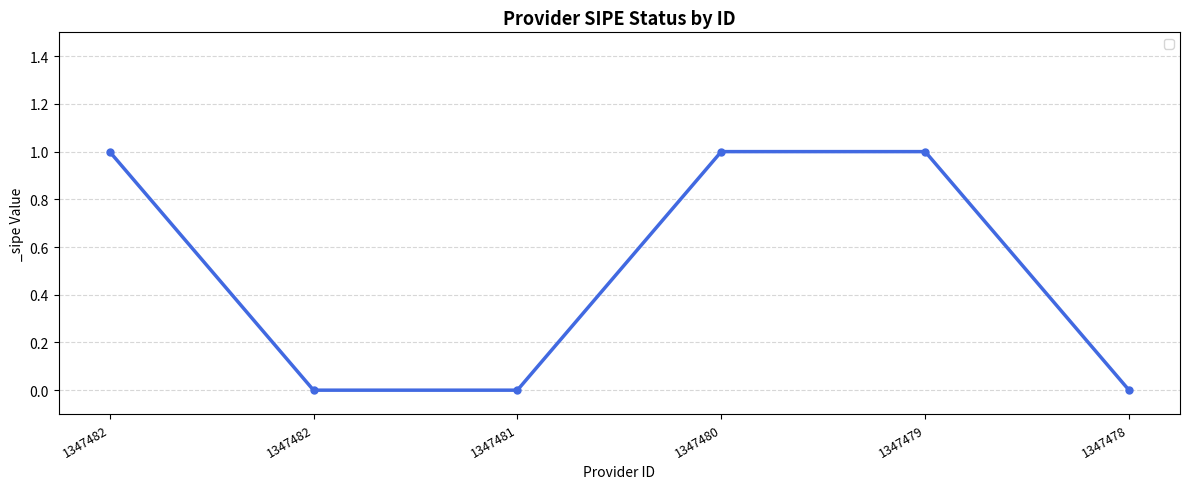

How many lines are shown in the chart?

1